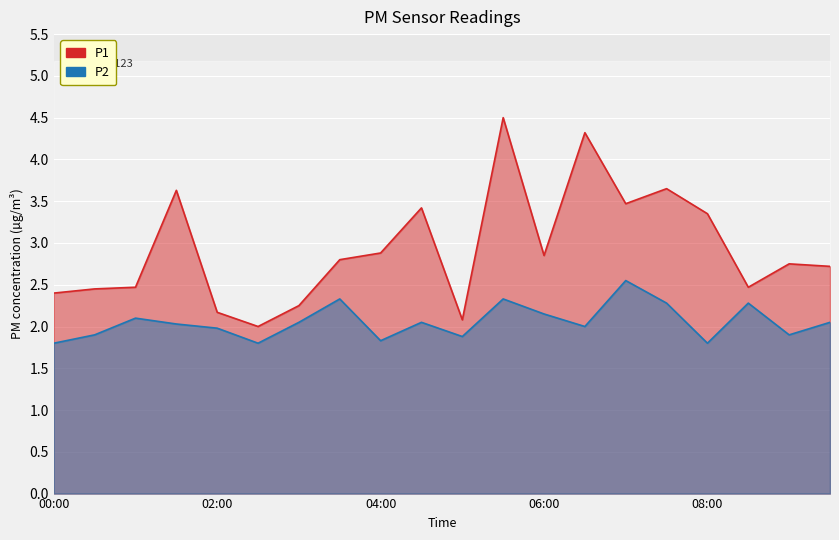

What is the smallest value displayed?

1.8